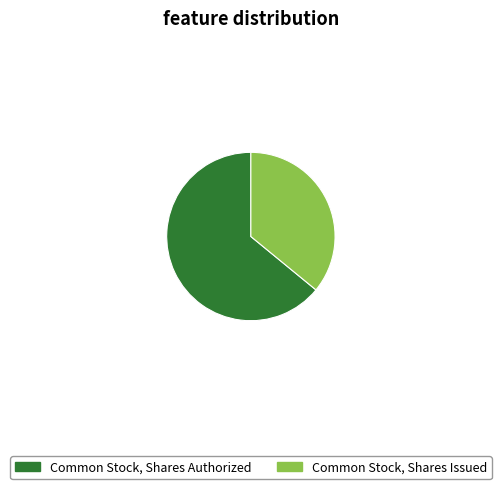

Does Common Stock, Shares Authorized represent more than half of the total?

Yes